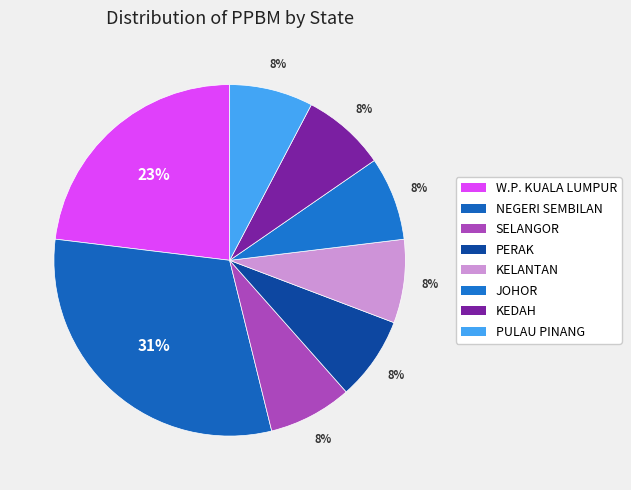

Is it true that KELANTAN is 1% of the pie?

False